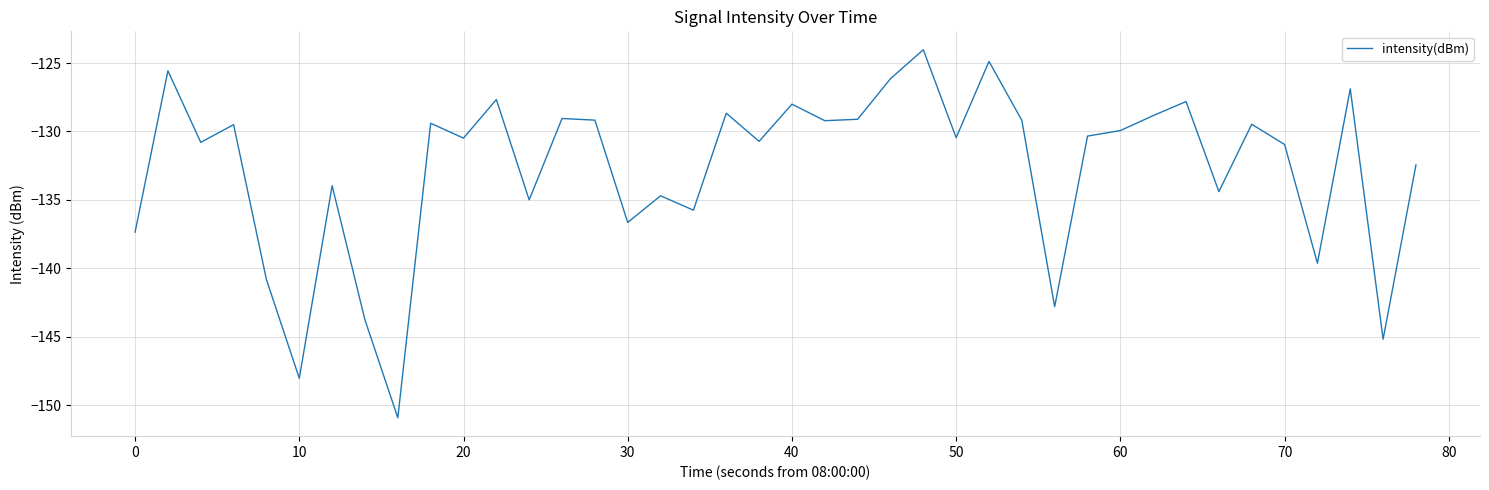

What is the difference between the maximum and minimum values?

26.9